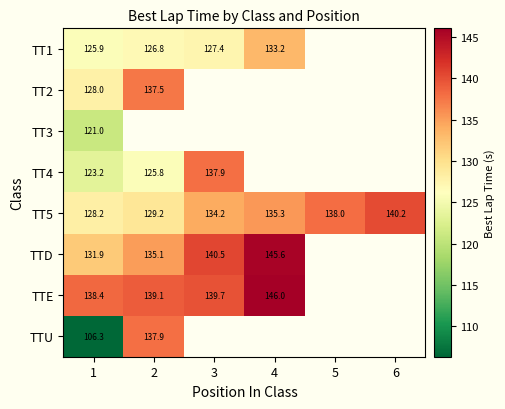

At how many categories does at least one series exceed 126?

6